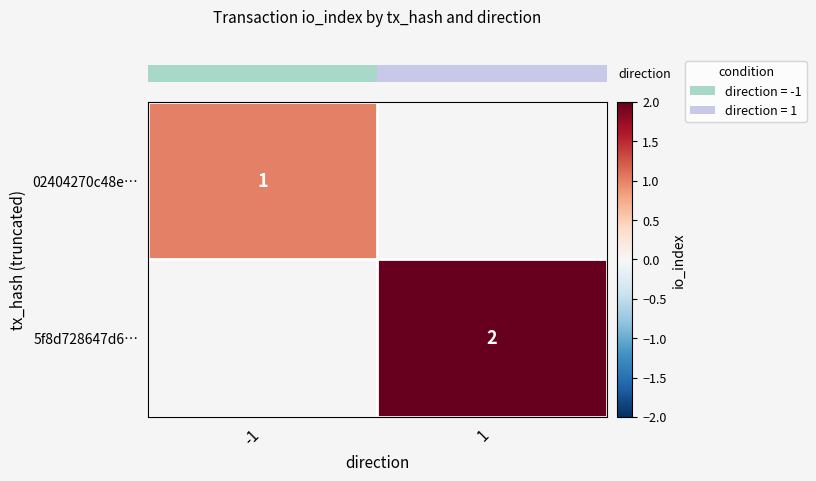

Count the number of categories in the chart.

2